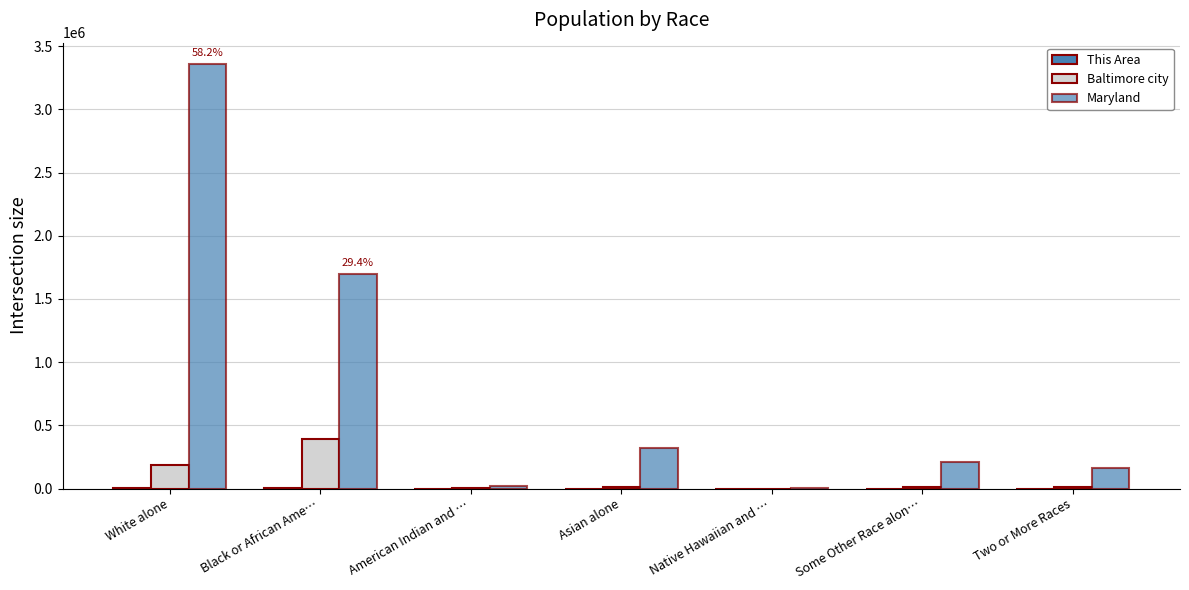

Which series has the widest spread of values?

Maryland